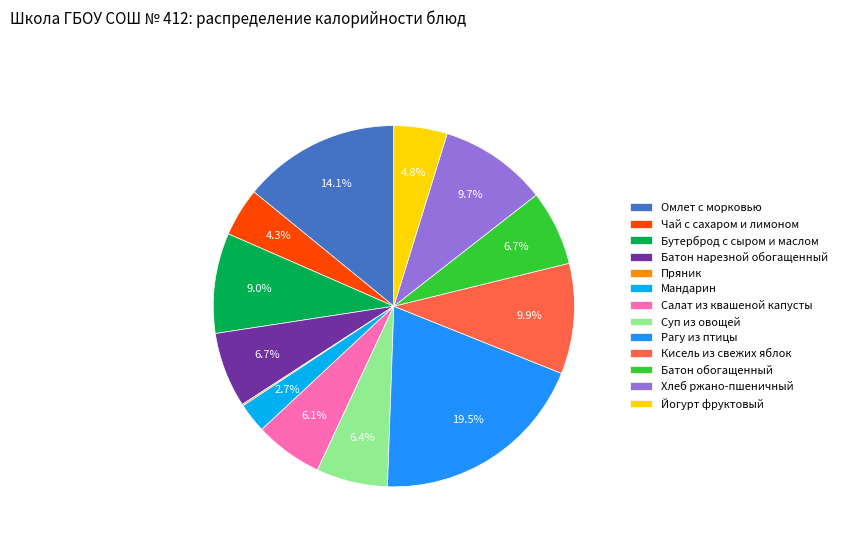

What is the ratio of the value at Мандарин to the value at Батон нарезной обогащенный?

0.4